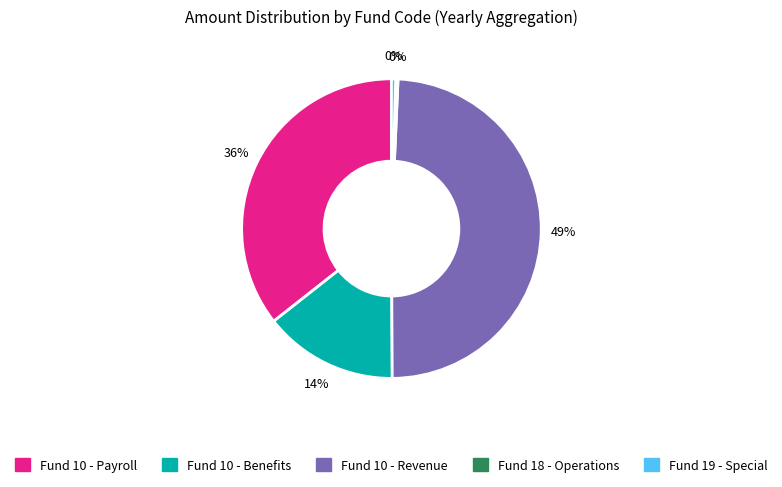

Does any single category account for the majority?

No